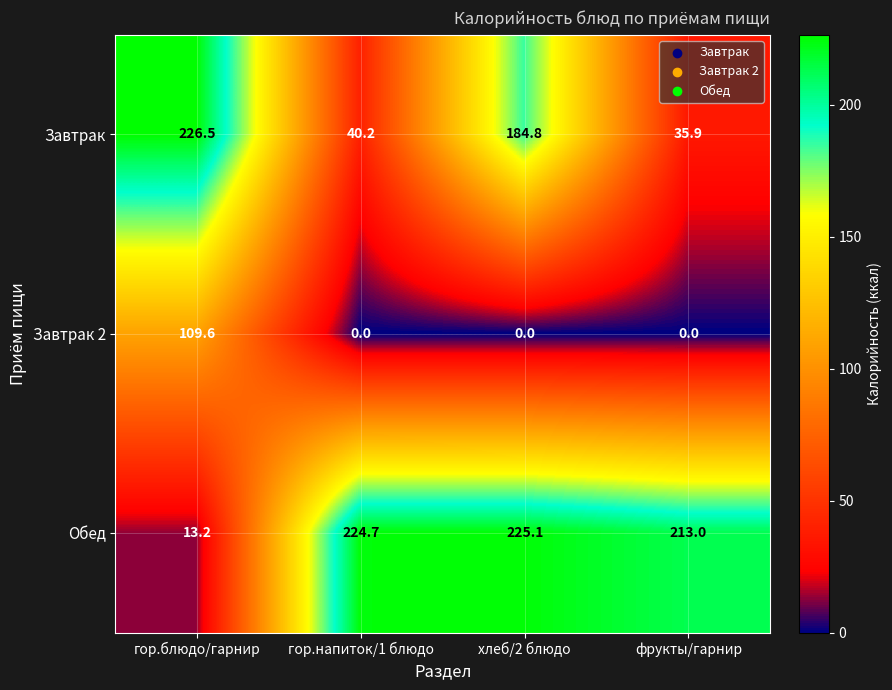

At how many categories does at least one series exceed 21?

4